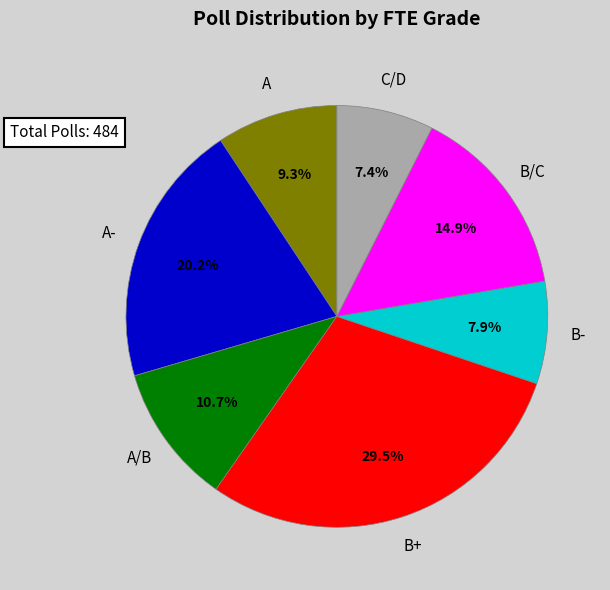

To the nearest percent, what portion does C/D represent?

7%